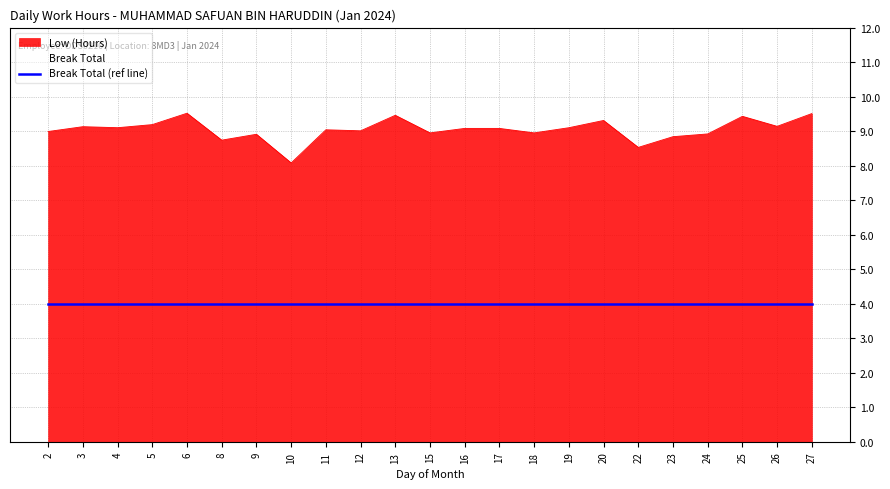

How many values are below 9?

9